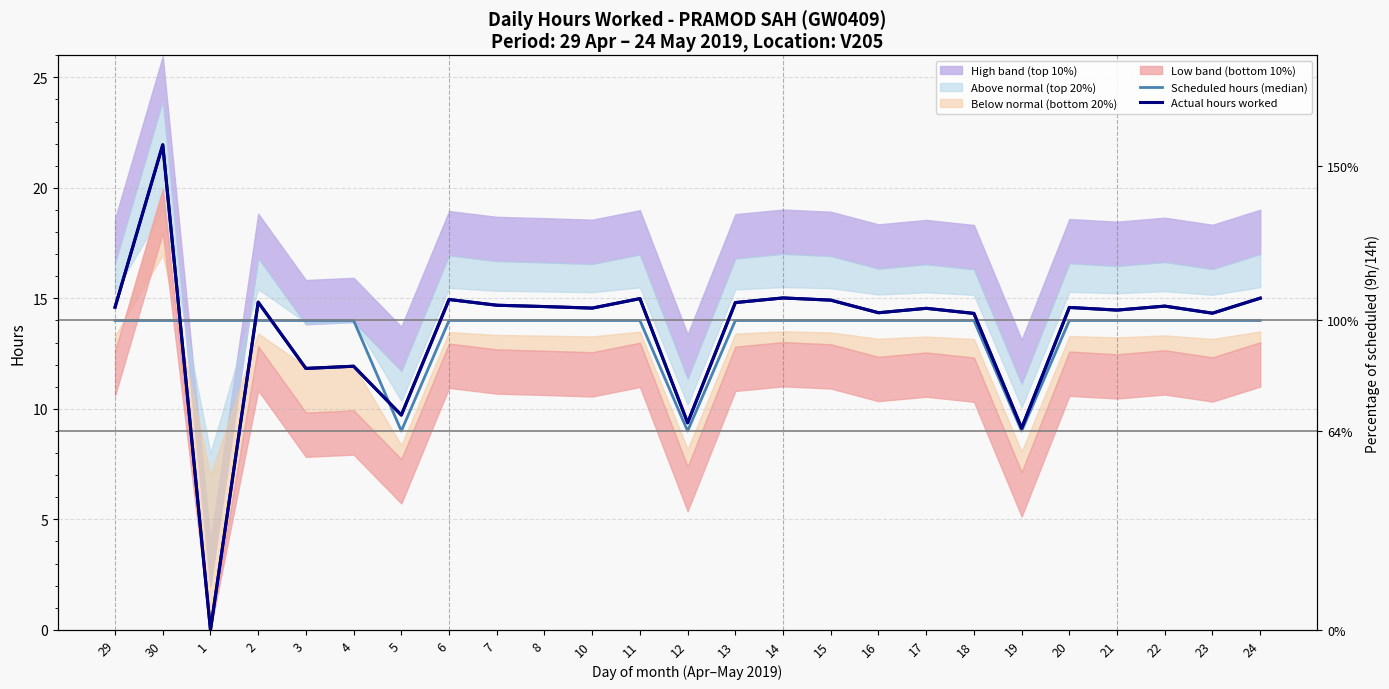

What is the sum of all Scheduled hours (median) values?

335.0